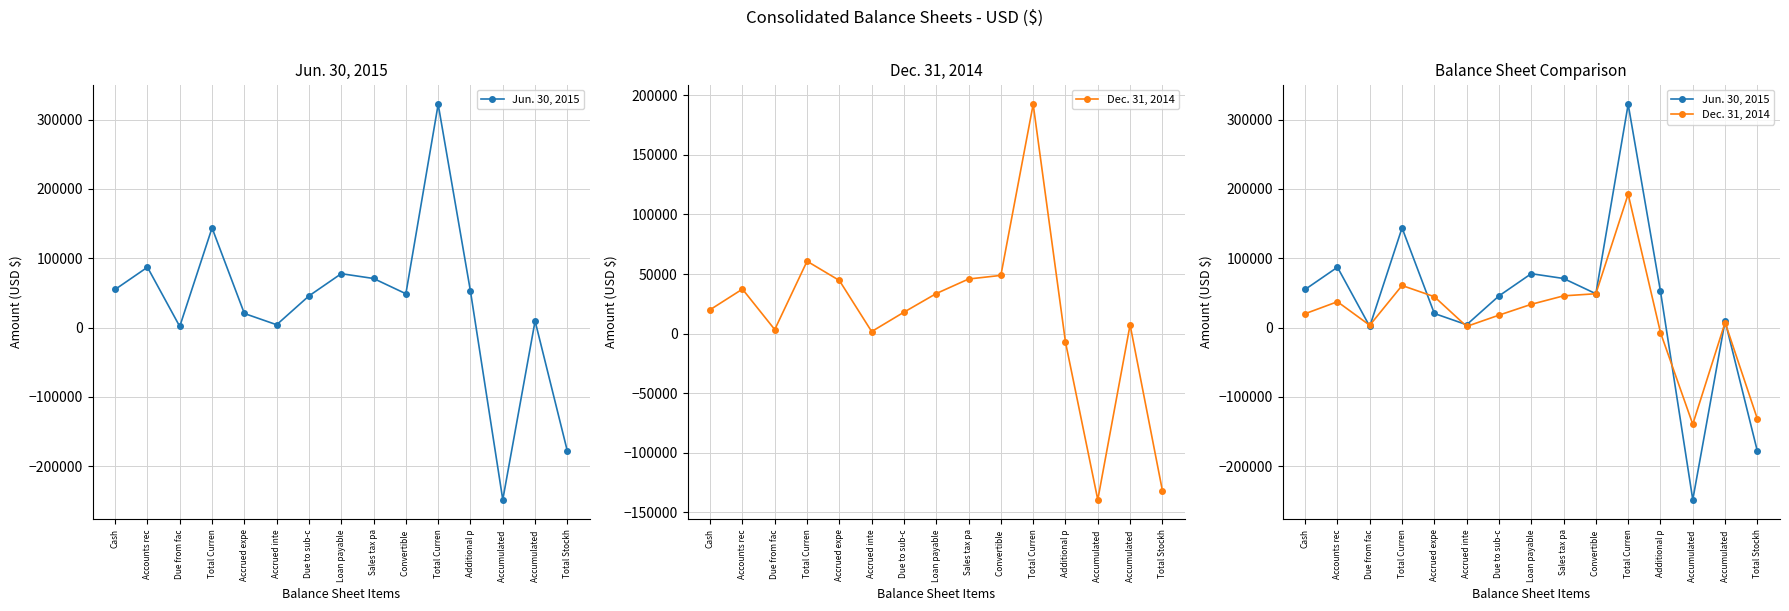

At which category does the chart reach its peak across all series?

Total Curren